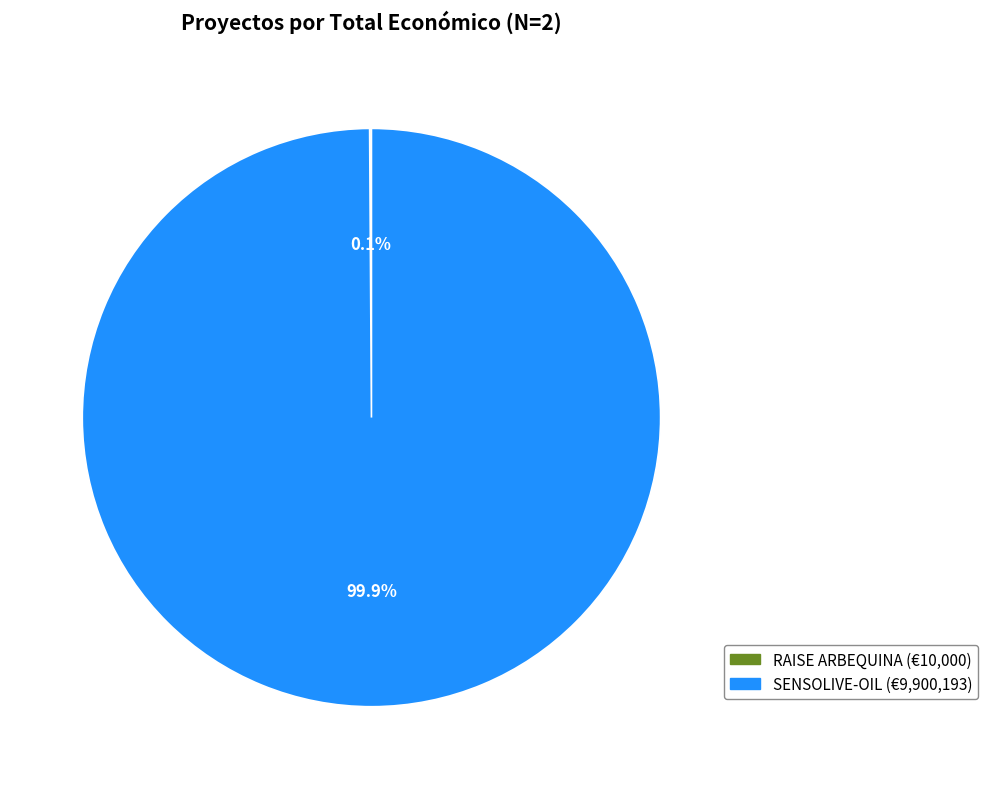

Is there any slice that represents more than half of the pie?

Yes